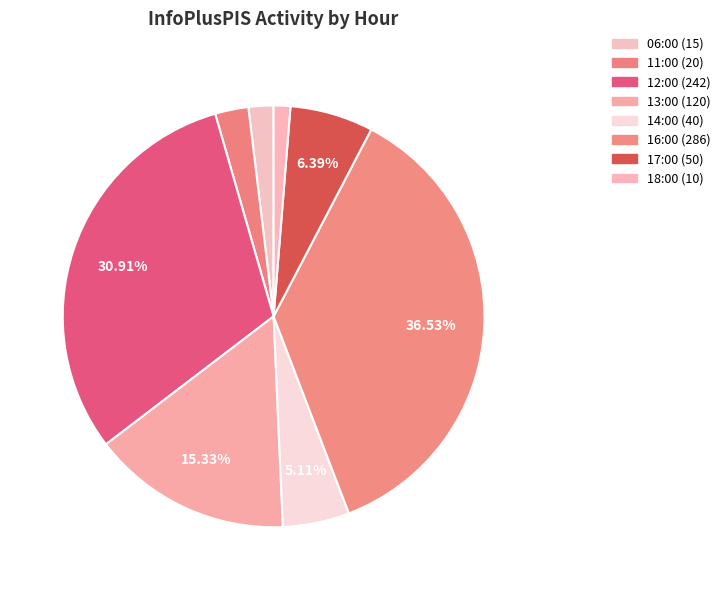

Rank the categories by value from highest to lowest.

16:00, 12:00, 13:00, 17:00, 14:00, 11:00, 06:00, 18:00